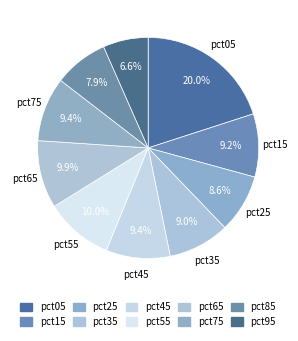

Rank the categories by value from lowest to highest.

pct95, pct85, pct25, pct35, pct15, pct45, pct75, pct65, pct55, pct05